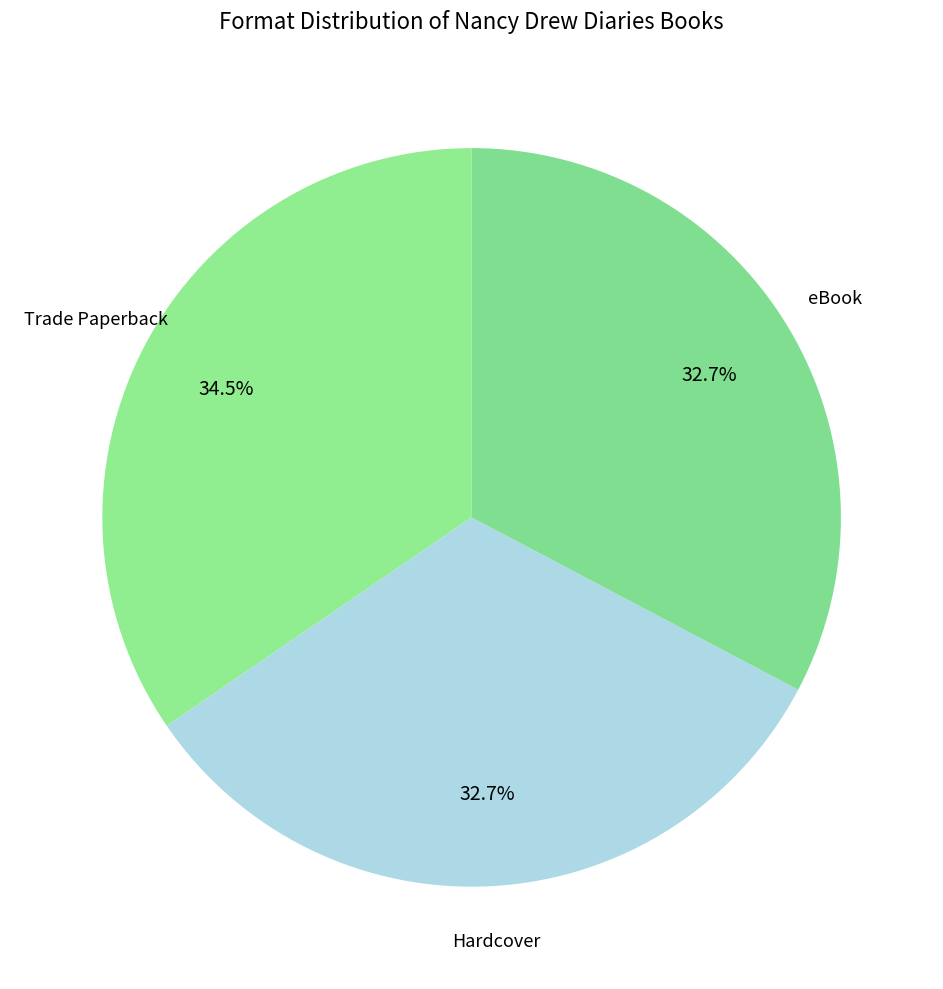

To the nearest percent, what is the difference between the largest and smallest slice percentages?

2%